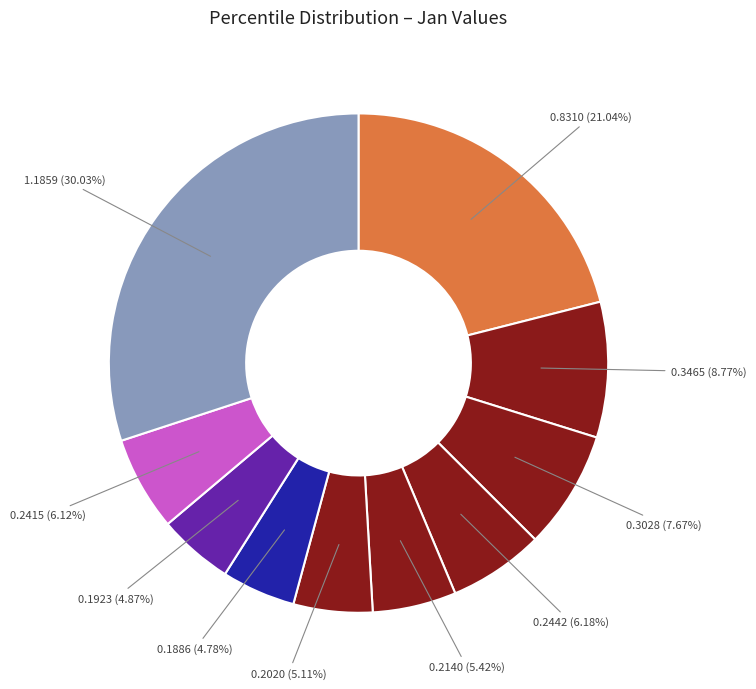

Count the number of slices in the pie.

10